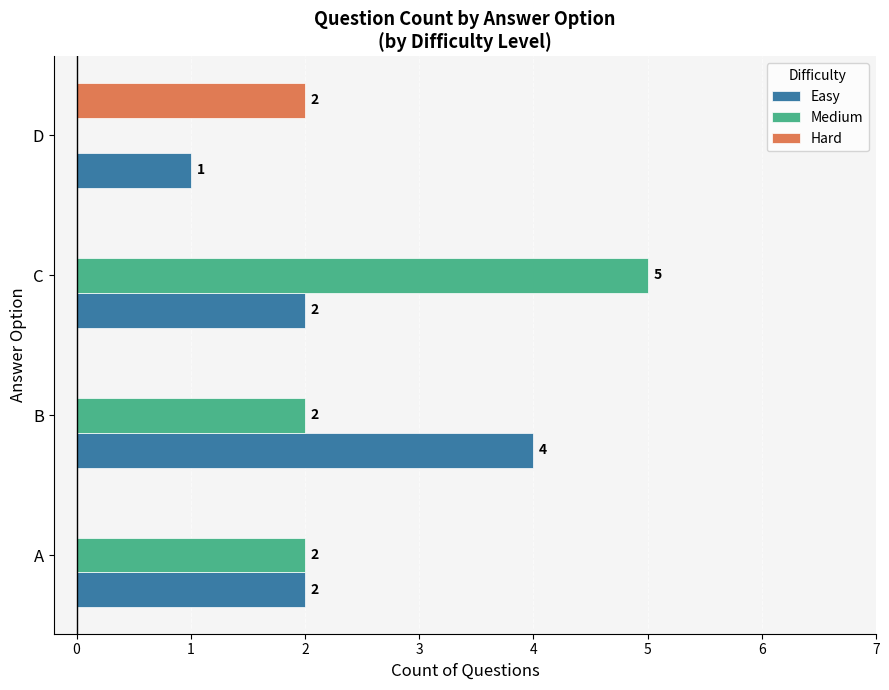

How many Medium values are between 2 and 5?

3